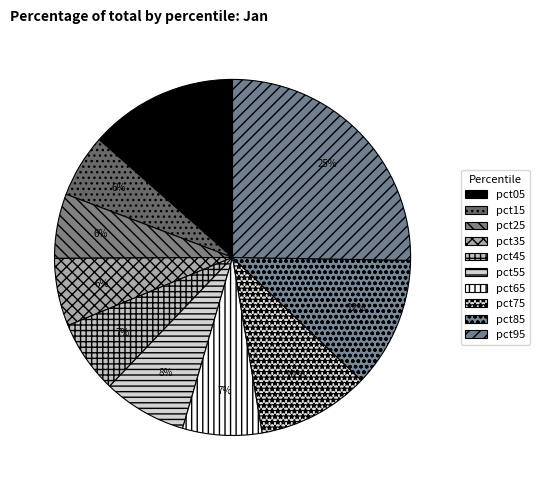

Which slice is the smallest?

pct15